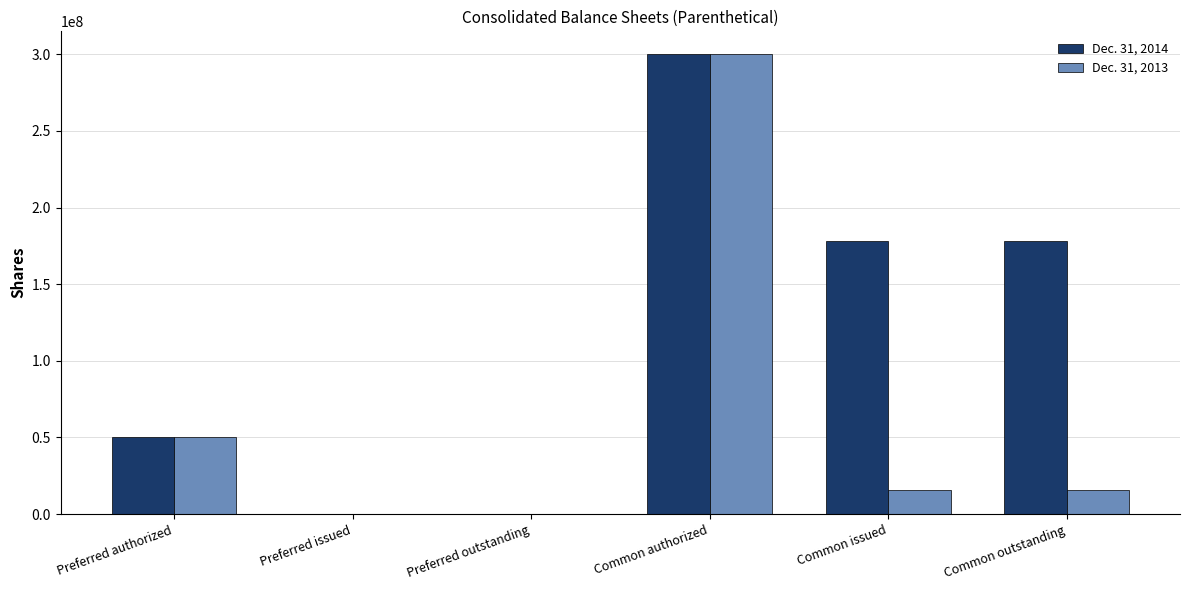

What is the total value across all series at Common outstanding?

193599002